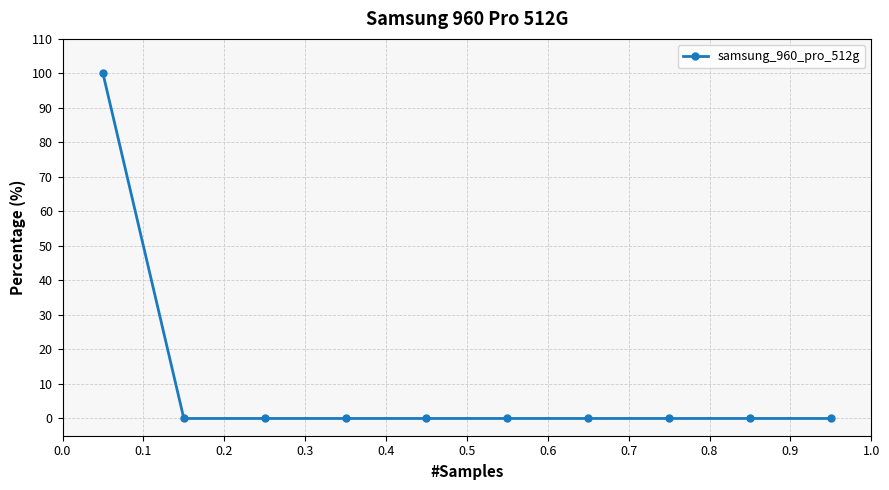

Reading left to right, list all the values displayed in this chart.

100	0	0	0	0	0	0	0	0	0